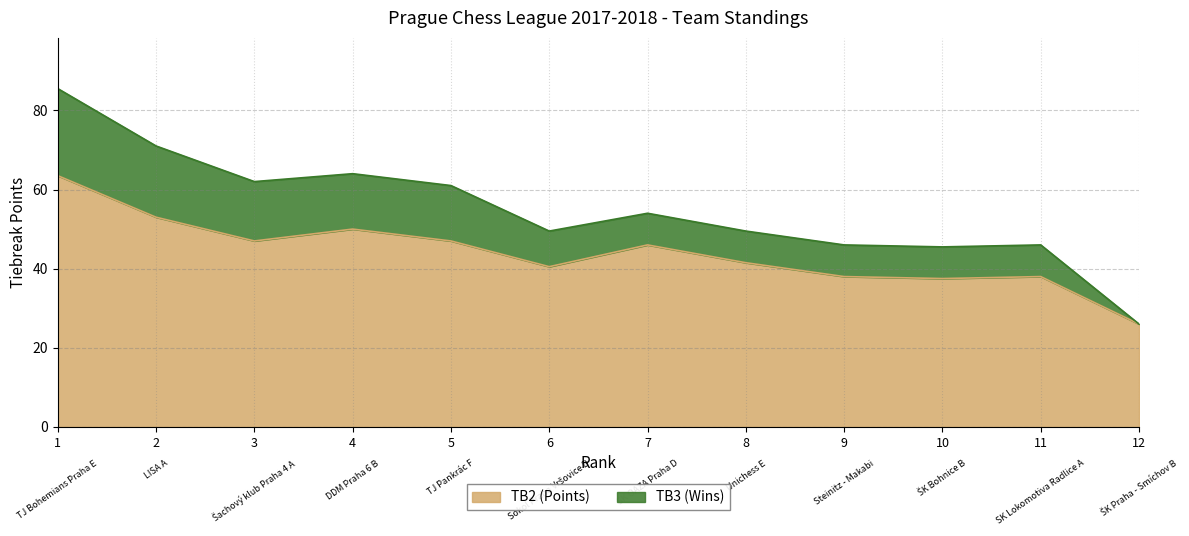

How many interior local peaks does the TB3 (Wins) series have?

3